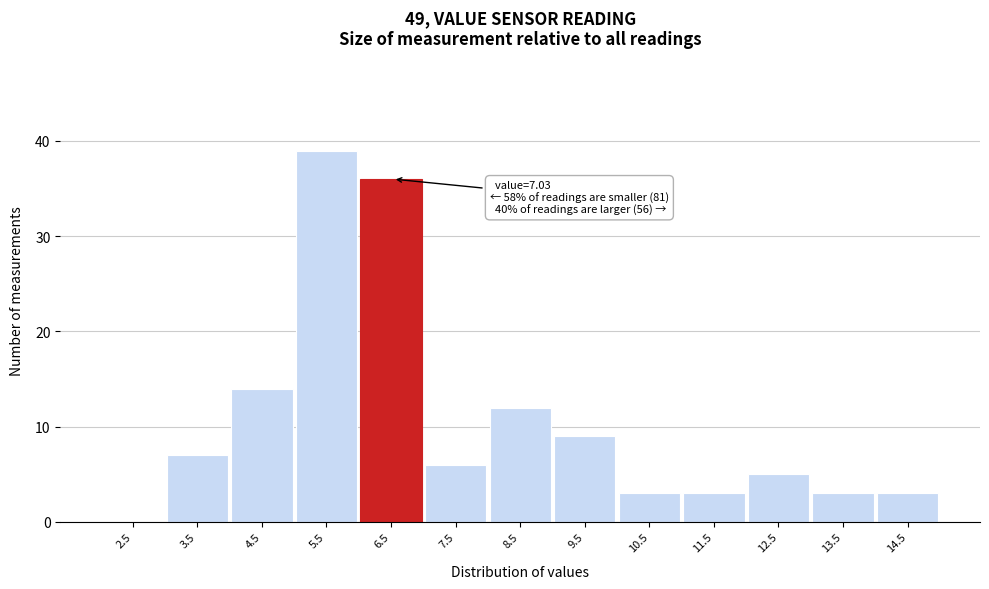

Reading right to left, transcribe all the data shown in this chart.

14.5=3	13.5=3	12.5=5	11.5=3	10.5=3	9.5=9	8.5=12	7.5=6	6.5=36	5.5=39	4.5=14	3.5=7	2.5=0